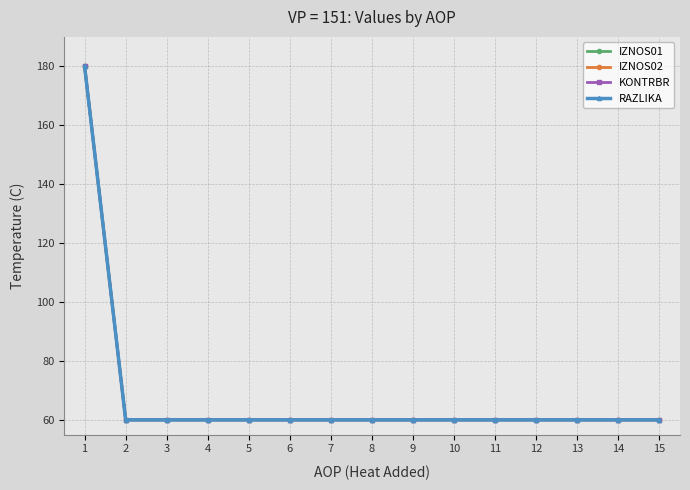

What is the maximum value shown in the chart?

180